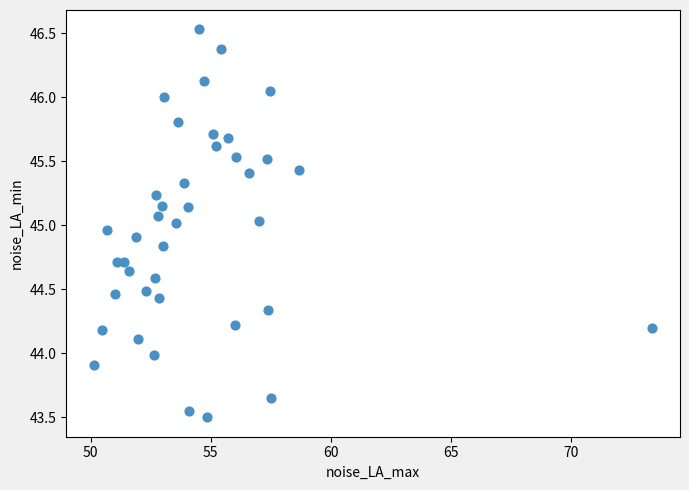

What is the range of Y values (max minus min)?

3.0